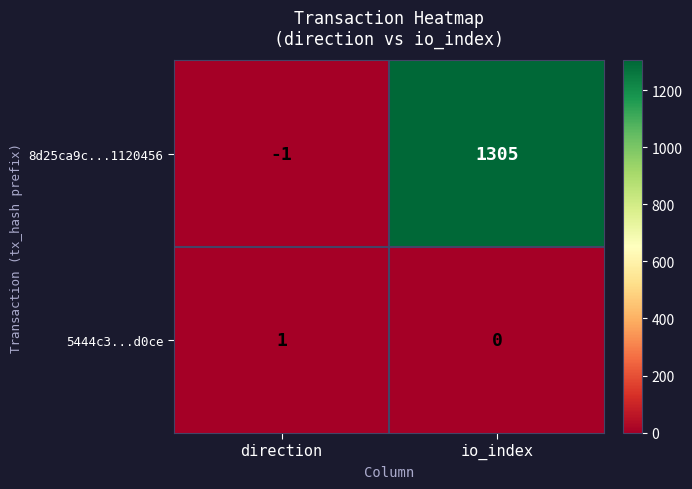

At direction, list the series in order from smallest to largest.

8d25ca9c...1120456, 5444c3...d0ce